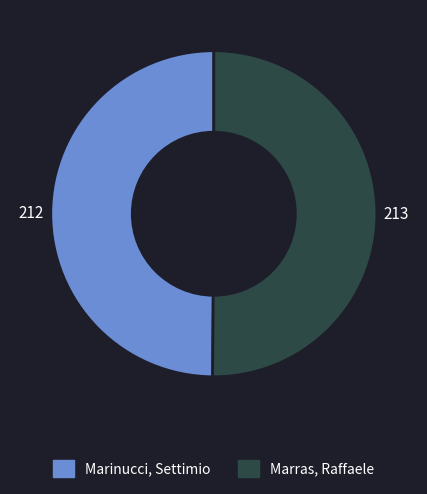

What is the ratio of the value at Marras, Raffaele to the value at Marinucci, Settimio?

1.0